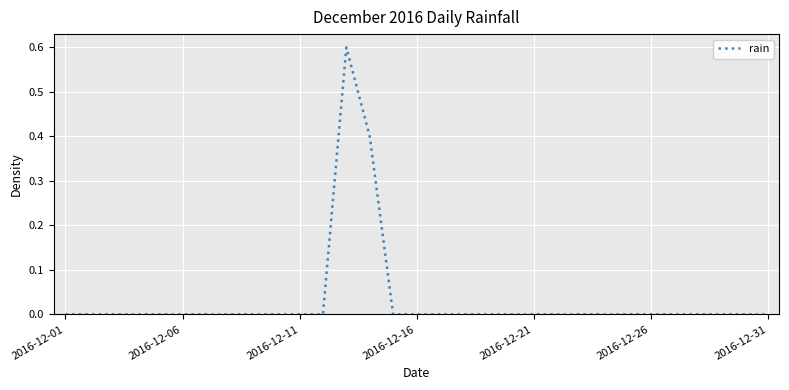

Reading left to right, extract all data points from this chart.

0.0	0.0	0.0	0.0	0.0	0.0	0.0	0.0	0.0	0.0	0.0	0.0	0.6	0.4	0.0	0.0	0.0	0.0	0.0	0.0	0.0	0.0	0.0	0.0	0.0	0.0	0.0	0.0	0.0	0.0	0.0